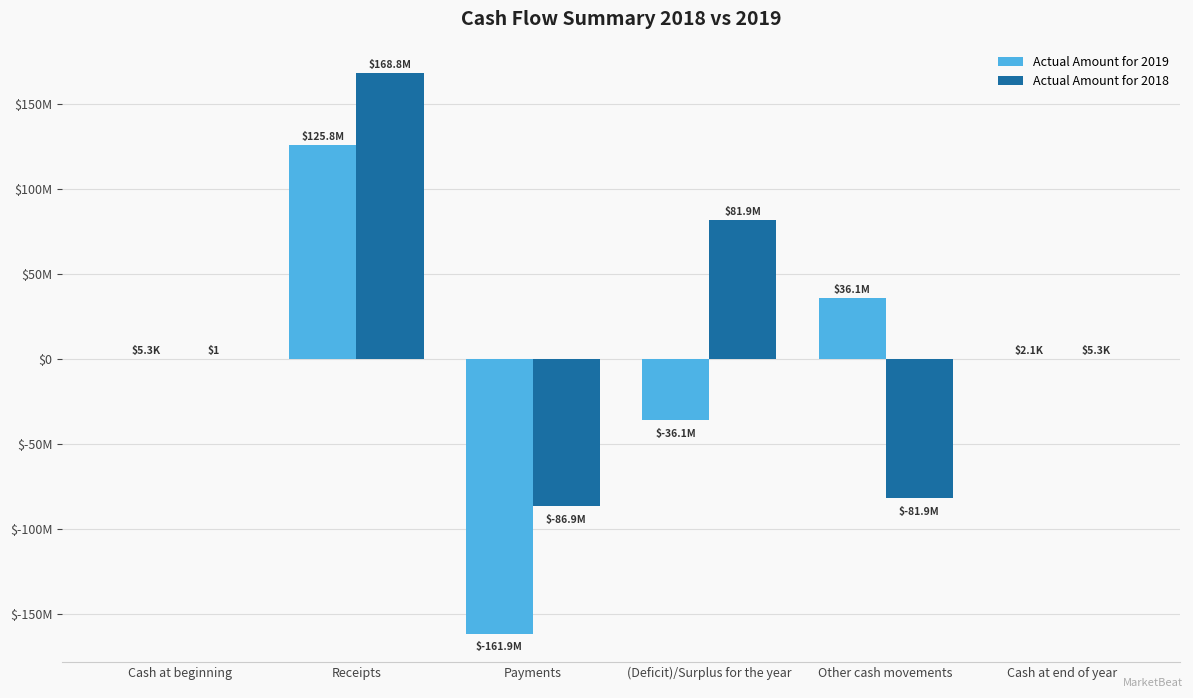

Are the bars grouped side by side (vs. stacked)?

Yes